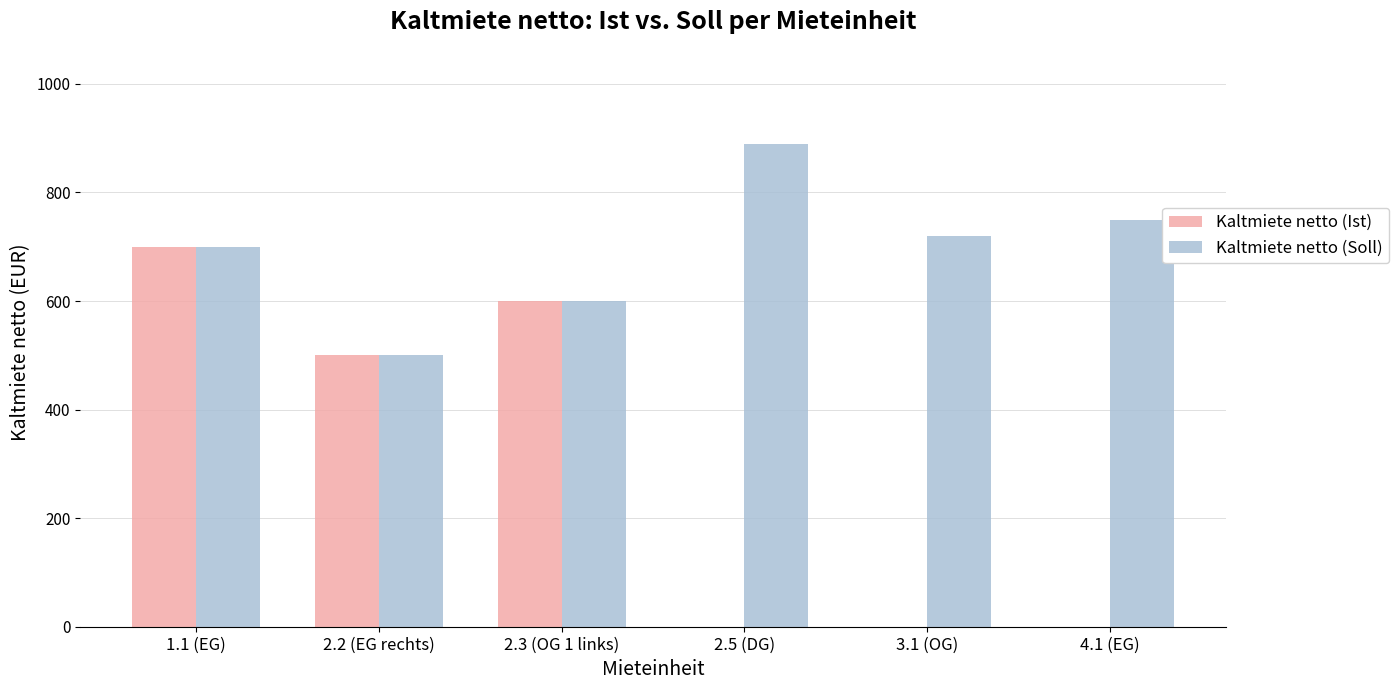

Does the chart contain stacked bars?

No